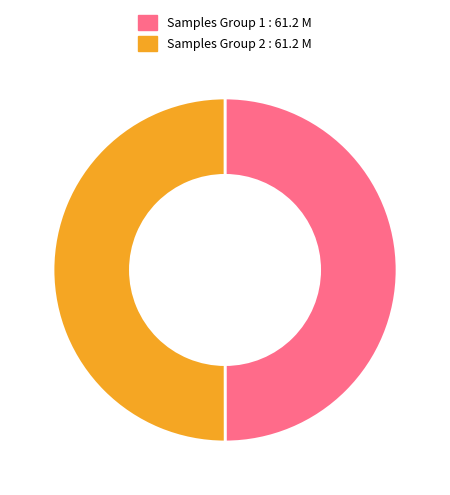

How many slices are in this pie chart?

2